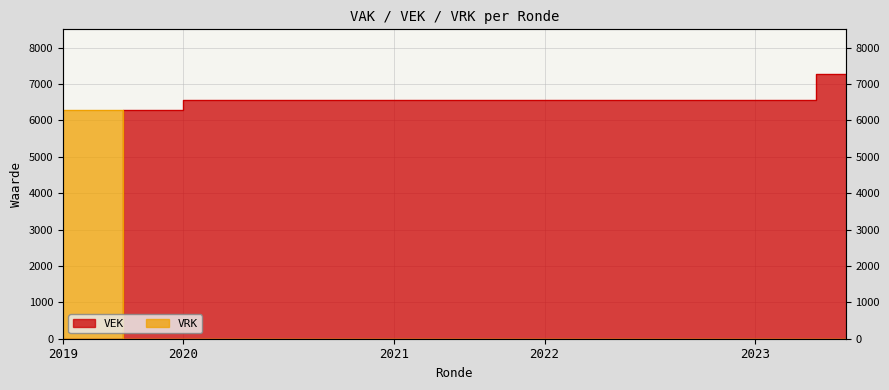

What is the sum of all VEK values?

164806